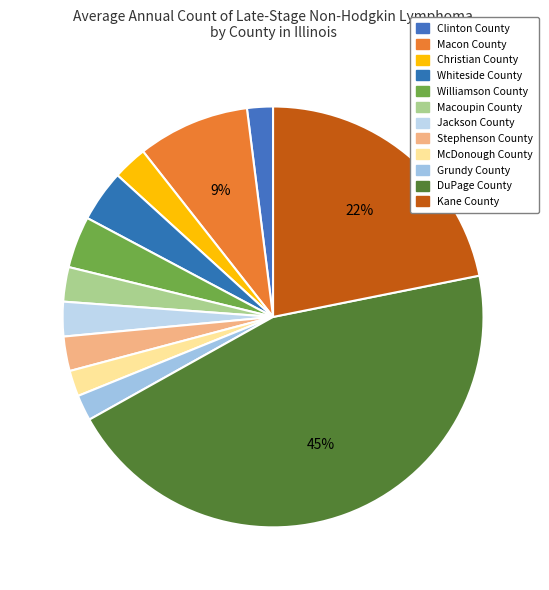

Which slice is the smallest?

Clinton County